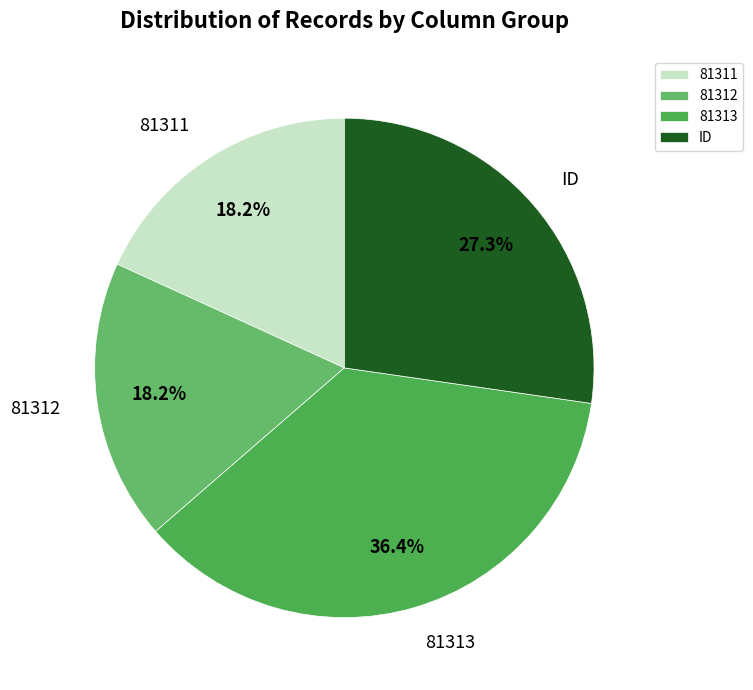

What portion of the pie excludes 81312?

81.8%